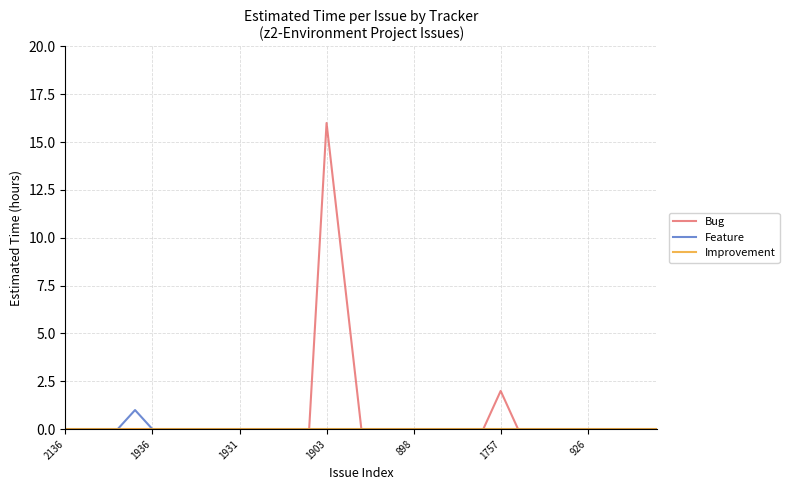

Does the chart display data point markers on the line(s)?

No